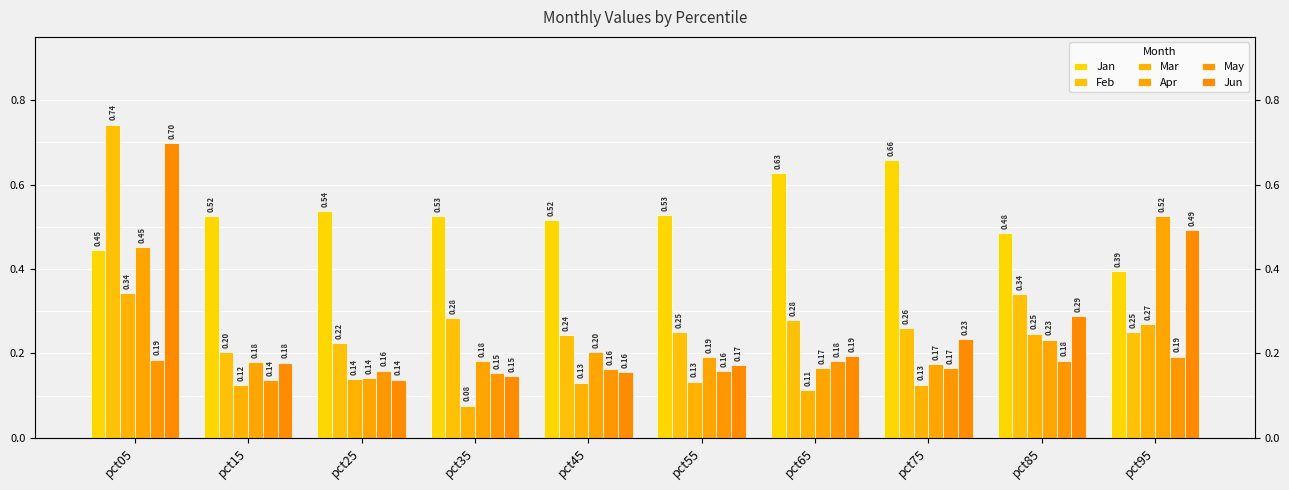

What is the value of the Apr bar at the 7th from the left?

0.2